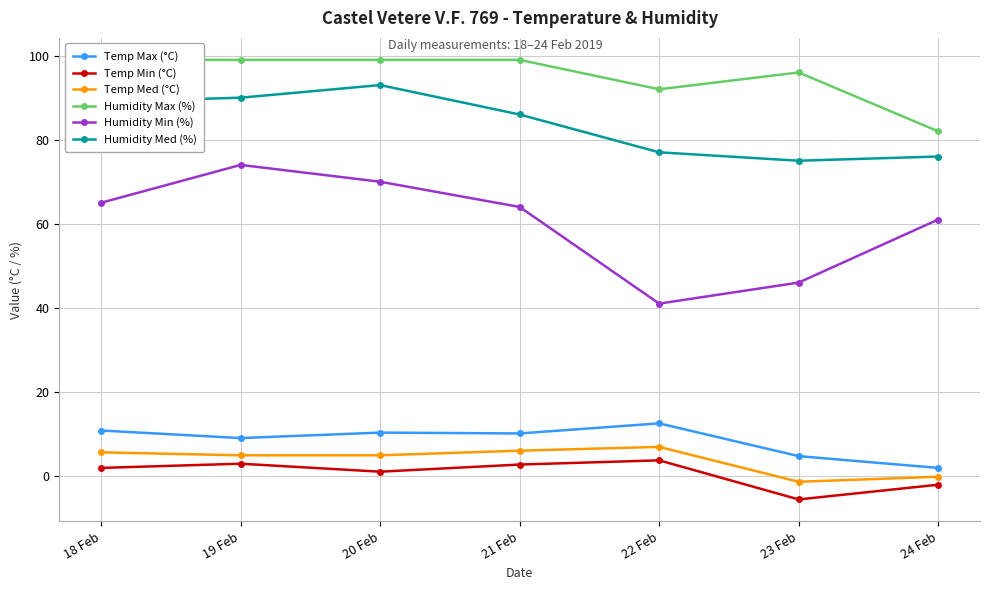

Read the Humidity Med (%) value at 20 Feb.

93.0